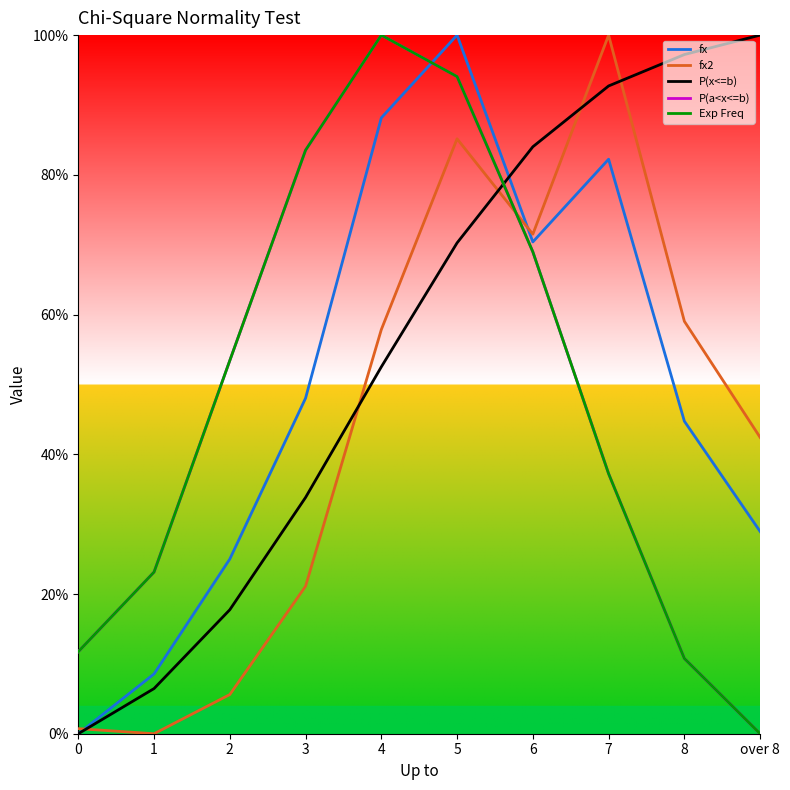

Reading left to right, extract all data points from this chart.

fx: 0.0	0.1	0.2	0.5	0.9	1.0	0.7	0.8	0.4	0.3
fx2: 0.0	0.0	0.1	0.2	0.6	0.9	0.7	1.0	0.6	0.4
P(x<=b): 0.0	0.1	0.2	0.3	0.5	0.7	0.8	0.9	1.0	1.0
P(a<x<=b): 0.1	0.2	0.5	0.8	1.0	0.9	0.7	0.4	0.1	0.0
Exp Freq: 0.1	0.2	0.5	0.8	1.0	0.9	0.7	0.4	0.1	0.0